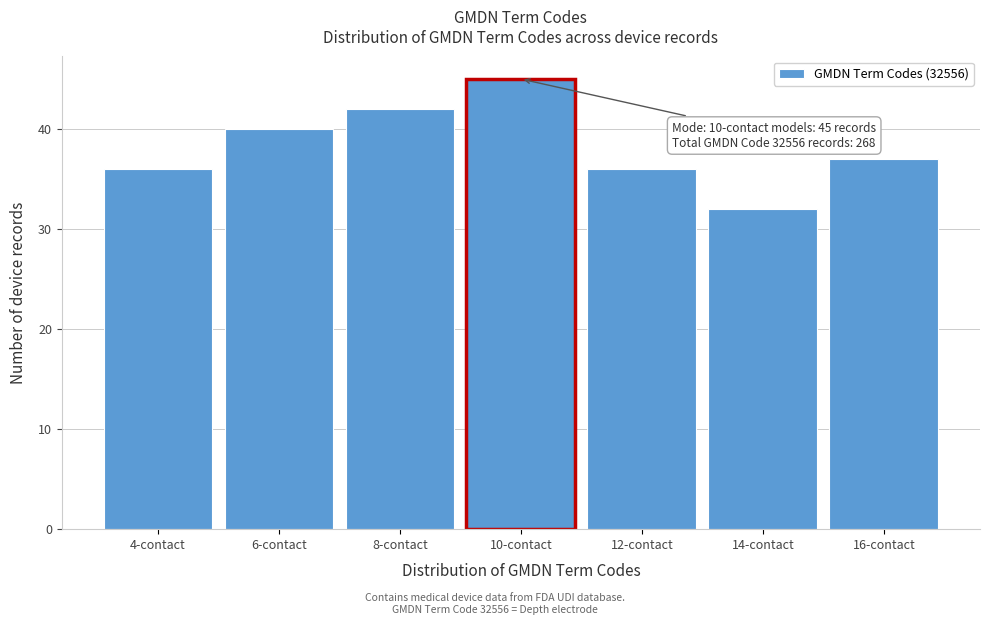

Reading left to right, what are all the values shown in this chart?

36	40	42	45	36	32	37